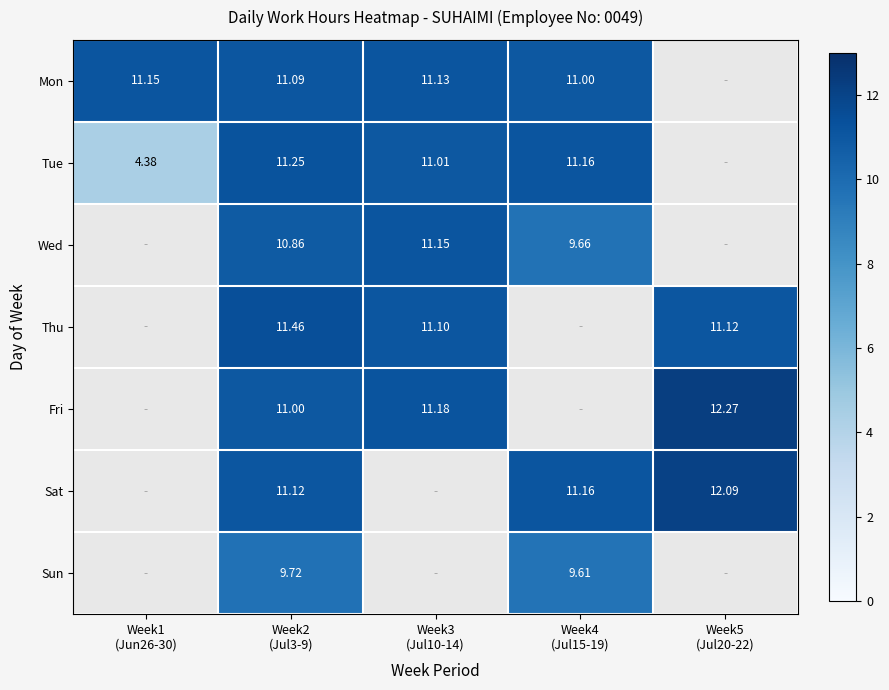

Which label corresponds to the smallest value in the chart?

Week1
(Jun26-30)